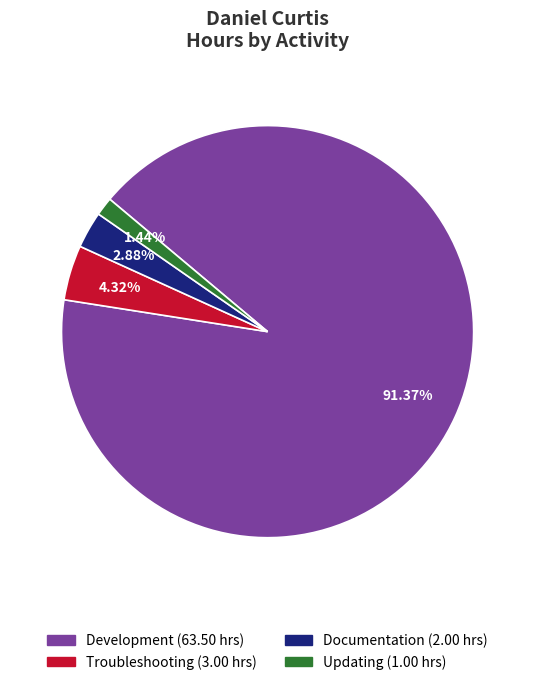

Count the number of slices in the pie.

4